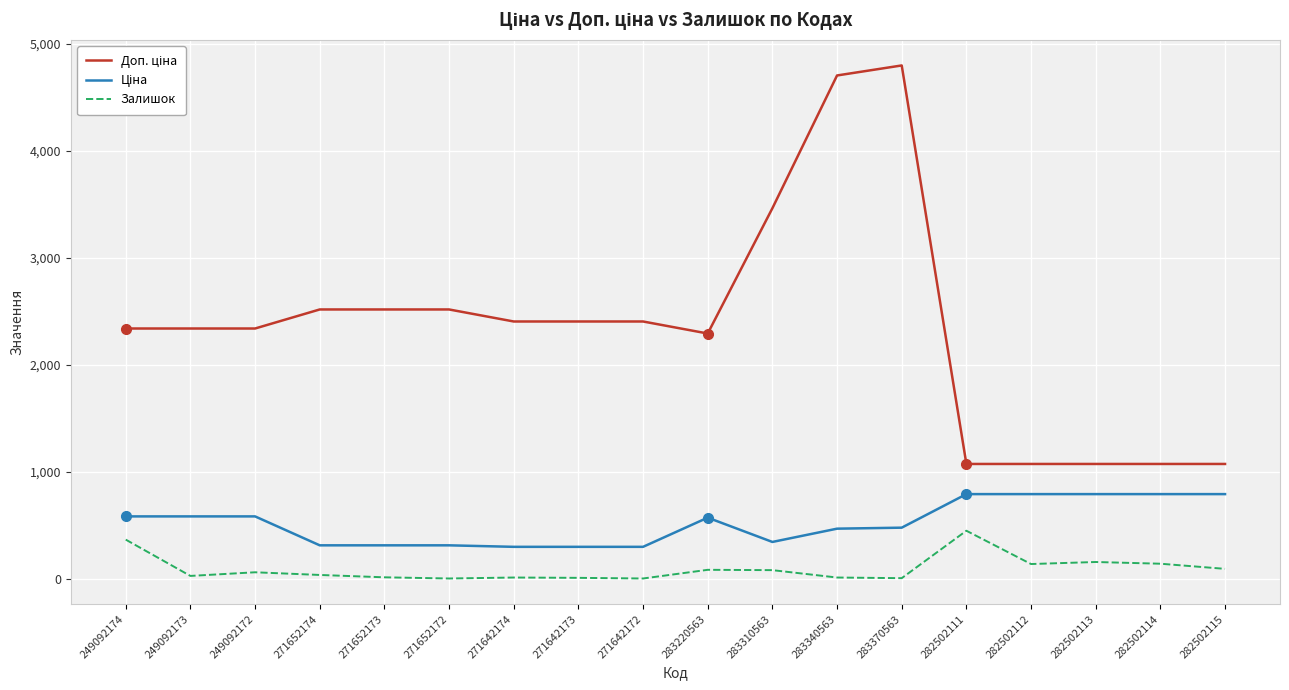

The Залишок series shows 159.0 at 282502113. True or false?

True